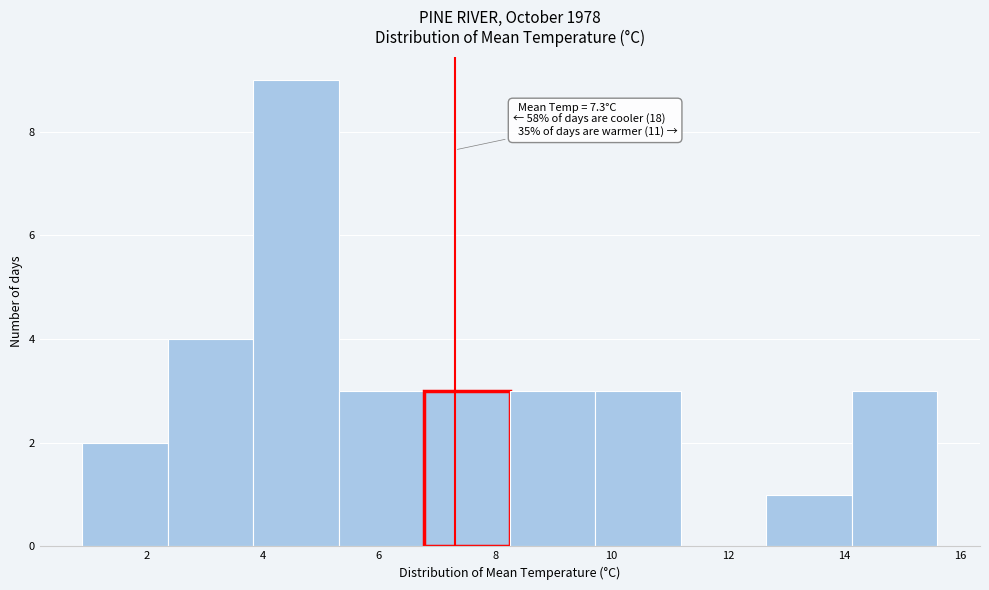

Which range on the x-axis has the tallest bar?

3.8 to 5.4